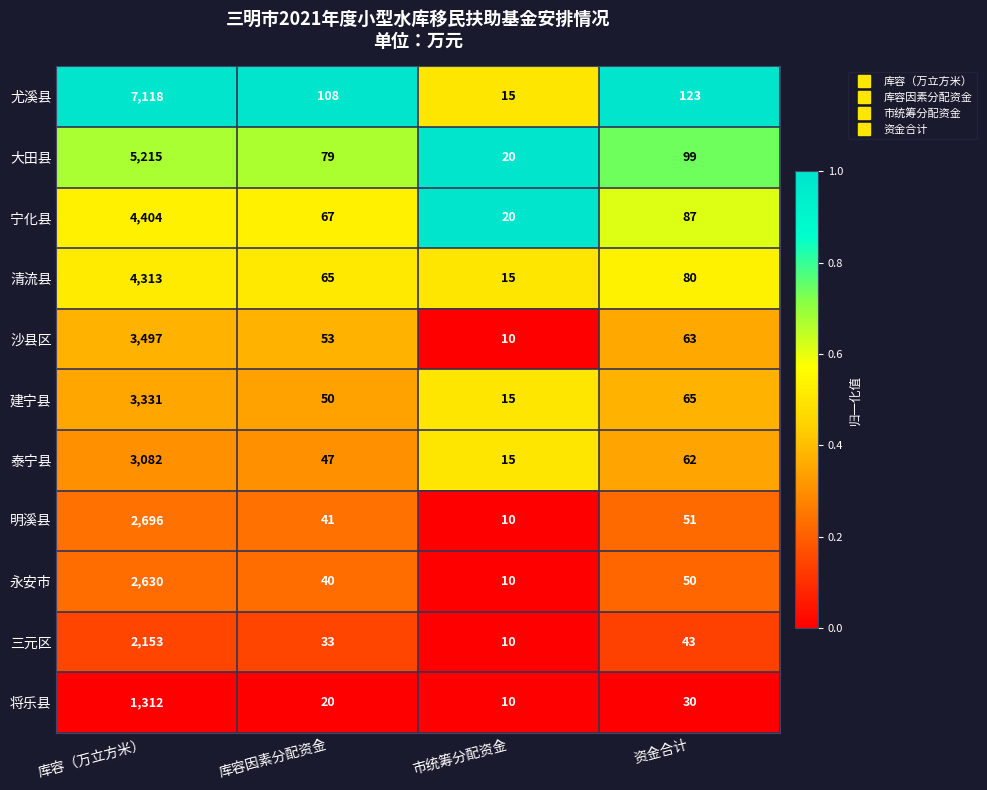

At which label is 将乐县 closest to 661?

资金合计